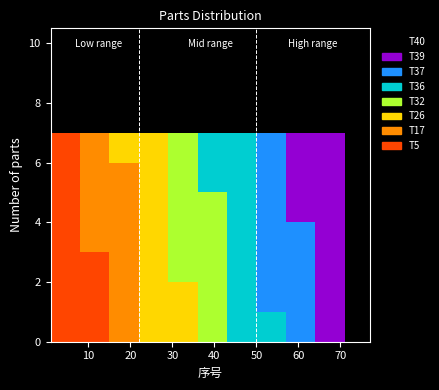

Which range on the x-axis has the tallest stacked bar (by total height)?

1 to 8